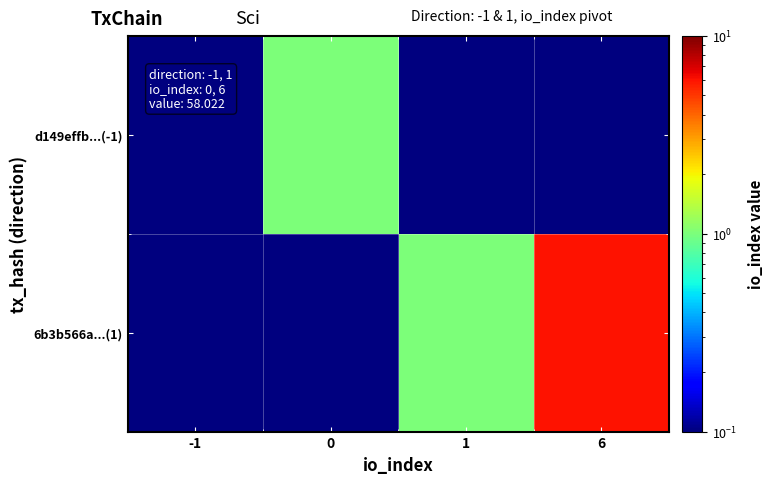

Between -1 and 0, which series saw the biggest shift?

d149effb...(-1)